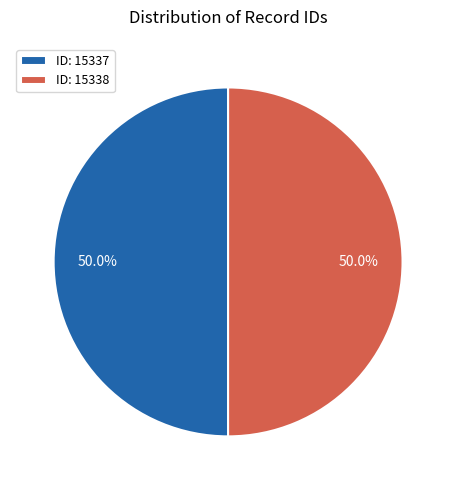

Do ID: 15337 and ID: 15338 together represent more than half of the pie?

Yes